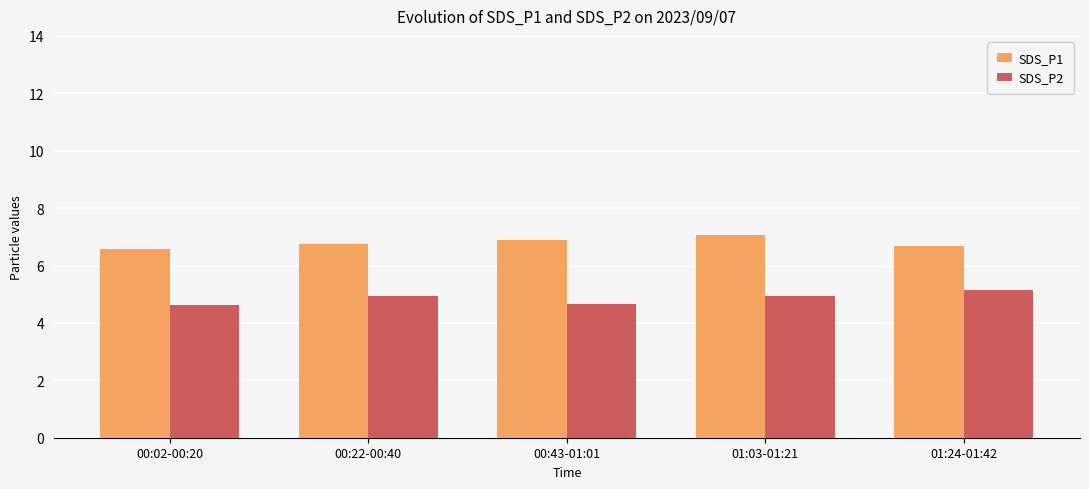

The value of SDS_P2 at 00:02-00:20 is 1.8. True or false?

False